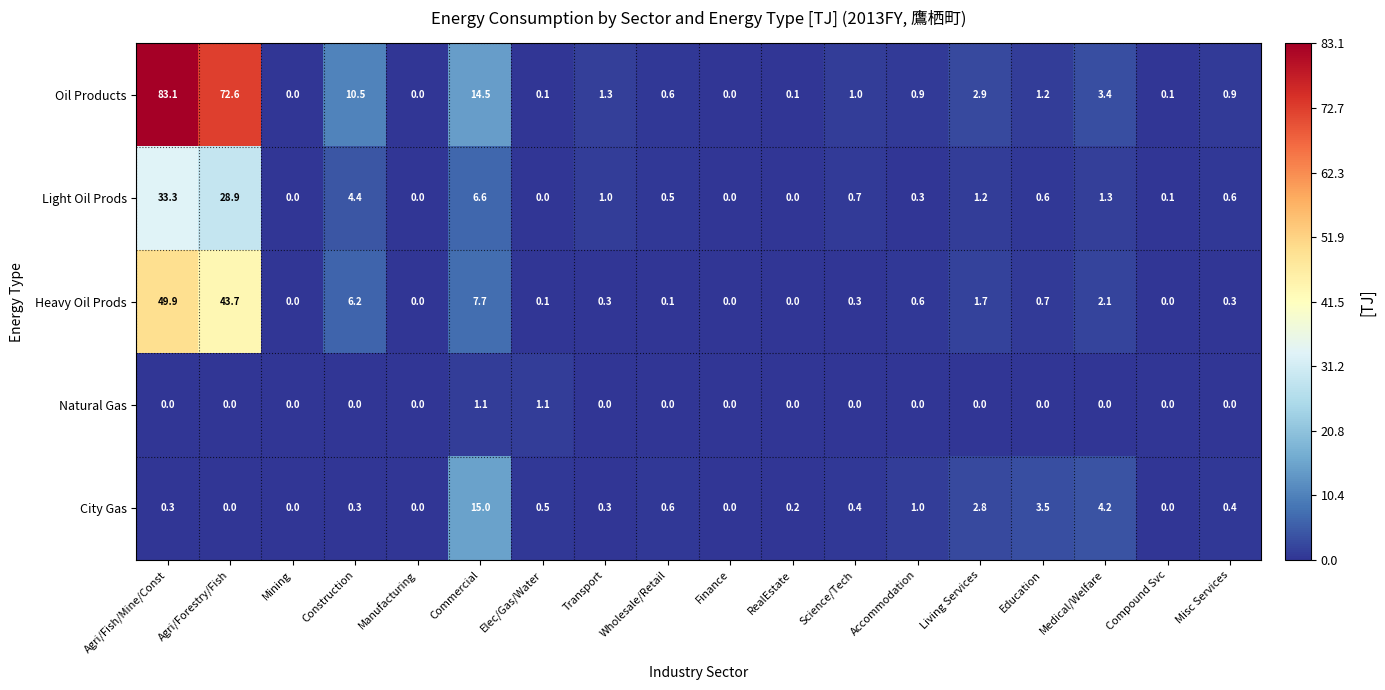

At Education, list the series in order from smallest to largest.

Natural Gas, Light Oil Prods, Heavy Oil Prods, Oil Products, City Gas